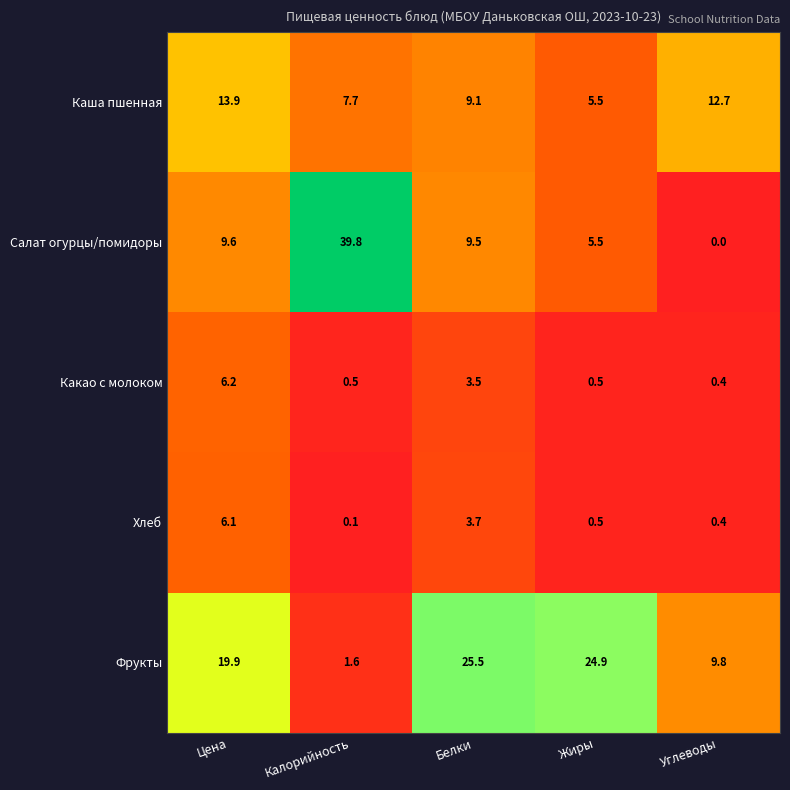

At which label is Фрукты closest to 13?

Углеводы